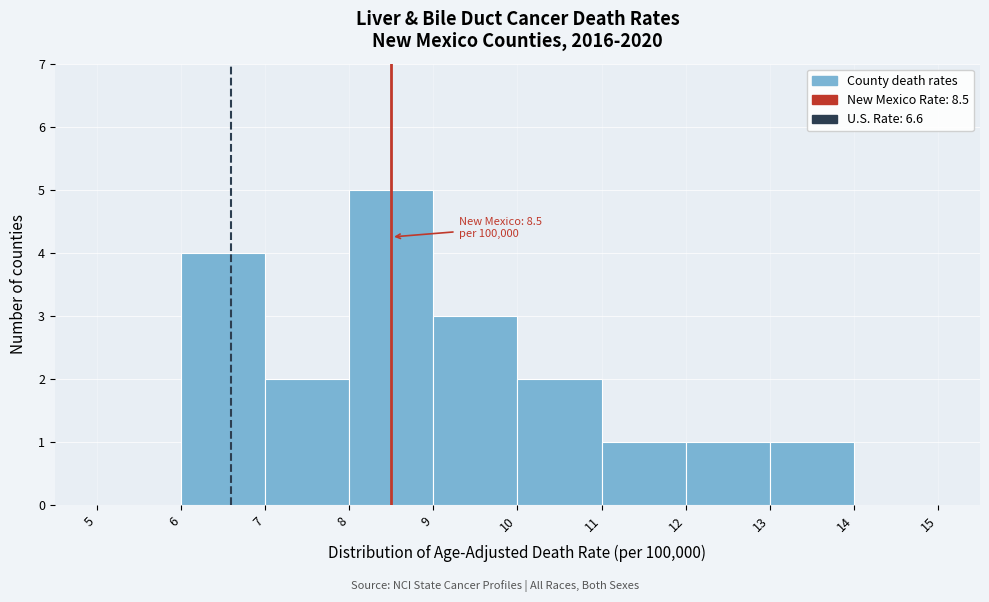

Over which range of the x-axis is the bar tallest?

8 to 9